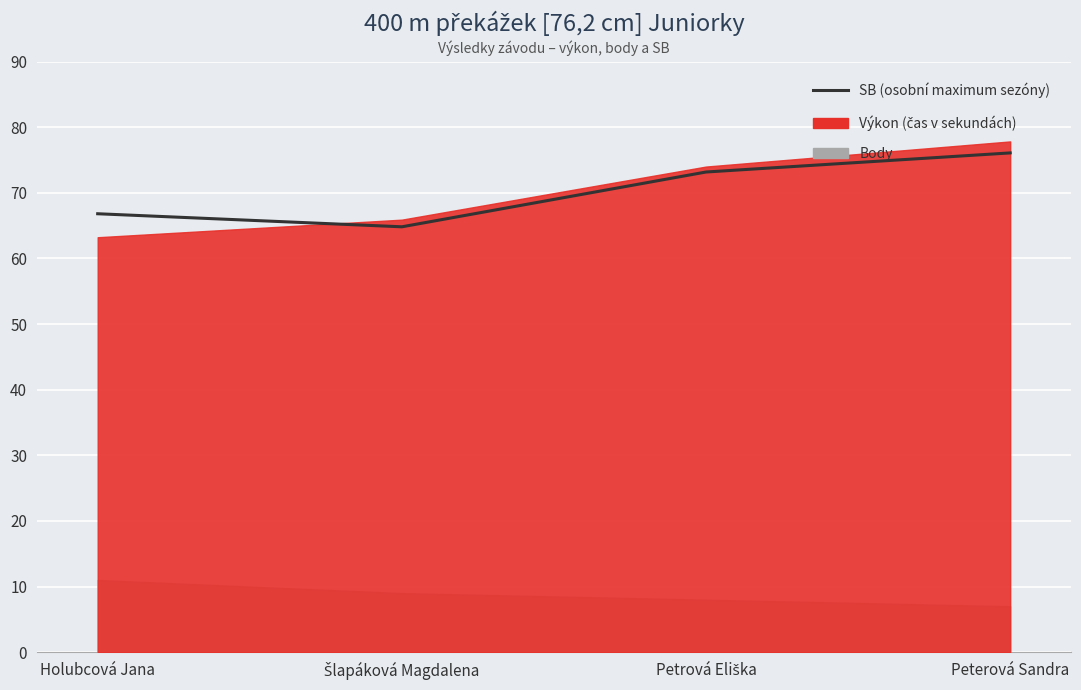

Read the value at Peterová Sandra.

76.1